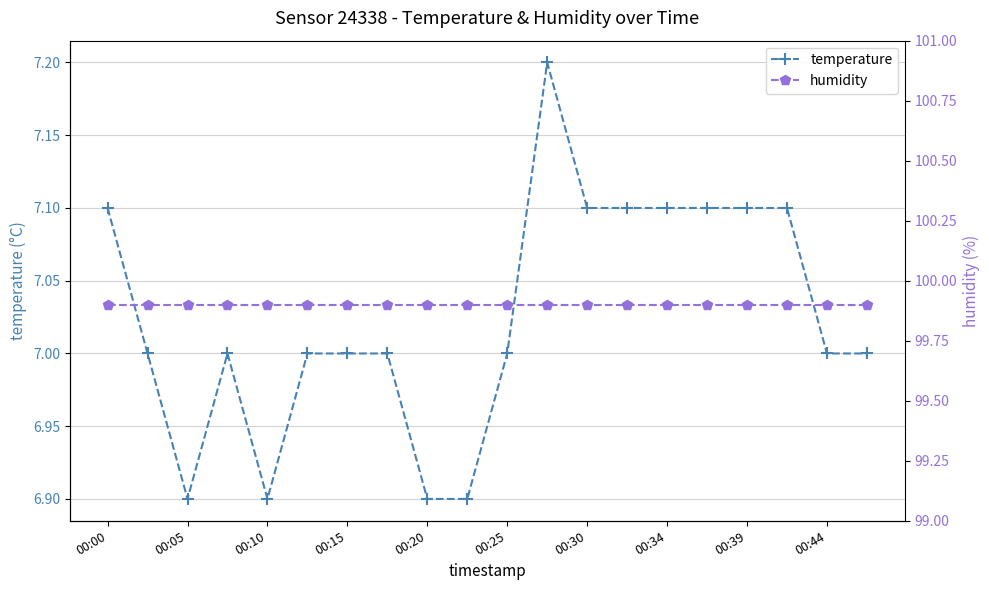

Is the value of temperature at 15 greater than the value of humidity at 19?

No